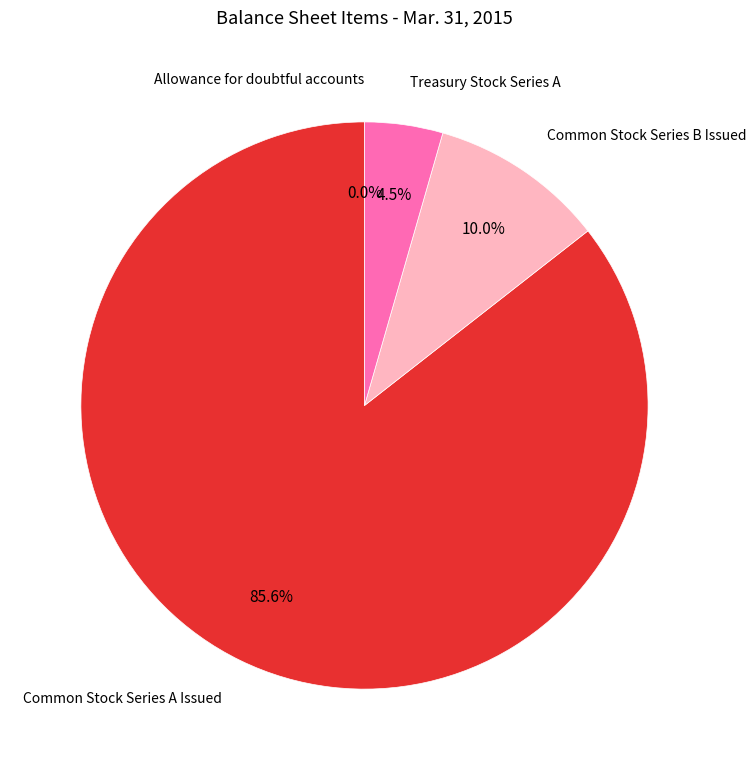

Which has a higher value, Treasury Stock Series A or Common Stock Series B Issued?

Common Stock Series B Issued